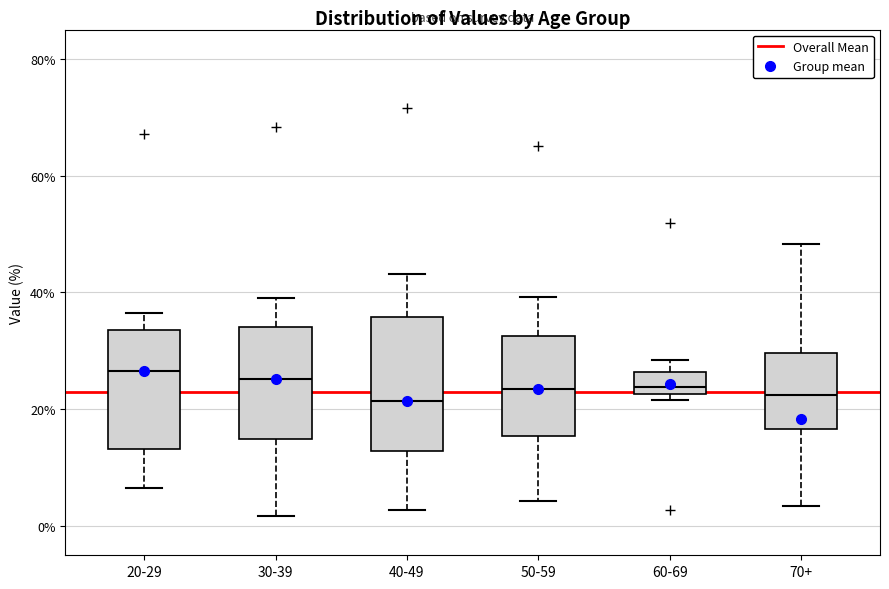

Reading left to right, transcribe this box plot: for each box, give where its median line is, the range the box spans, and where its two whiskers end, as read against the y-axis. The values are not printed on the chart, so give them approximately, as read against the axis.

20-29: median 26, box 14 to 34, whiskers 6 to 36
30-39: median 26, box 14 to 34, whiskers 2 to 40
40-49: median 22, box 12 to 36, whiskers 2 to 44
50-59: median 24, box 16 to 32, whiskers 4 to 40
60-69: median 24, box 22 to 26, whiskers 22 (just below the box's lower edge) to 28
70+: median 22, box 16 to 30, whiskers 4 to 48